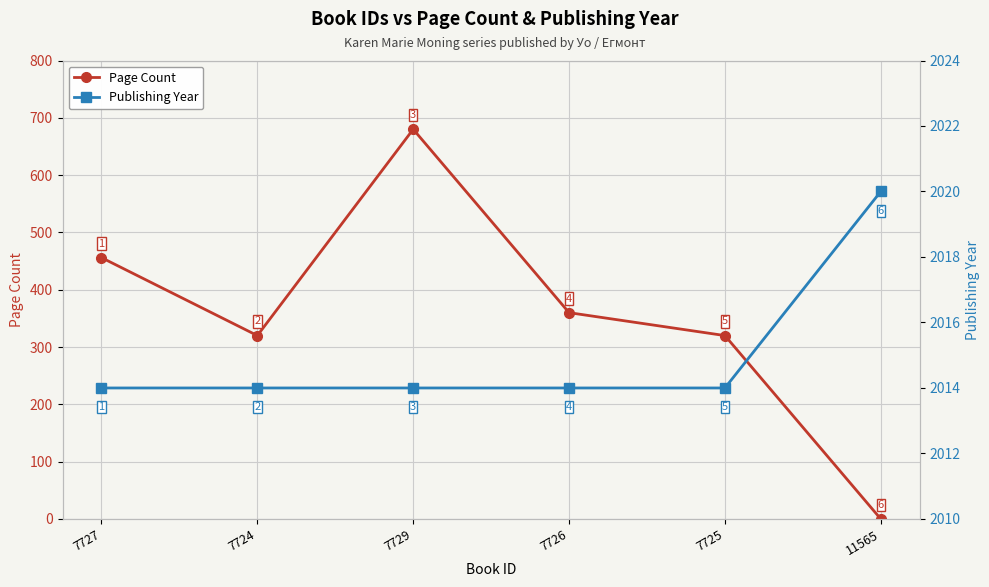

How many values in the Page Count series exceed 360?

2